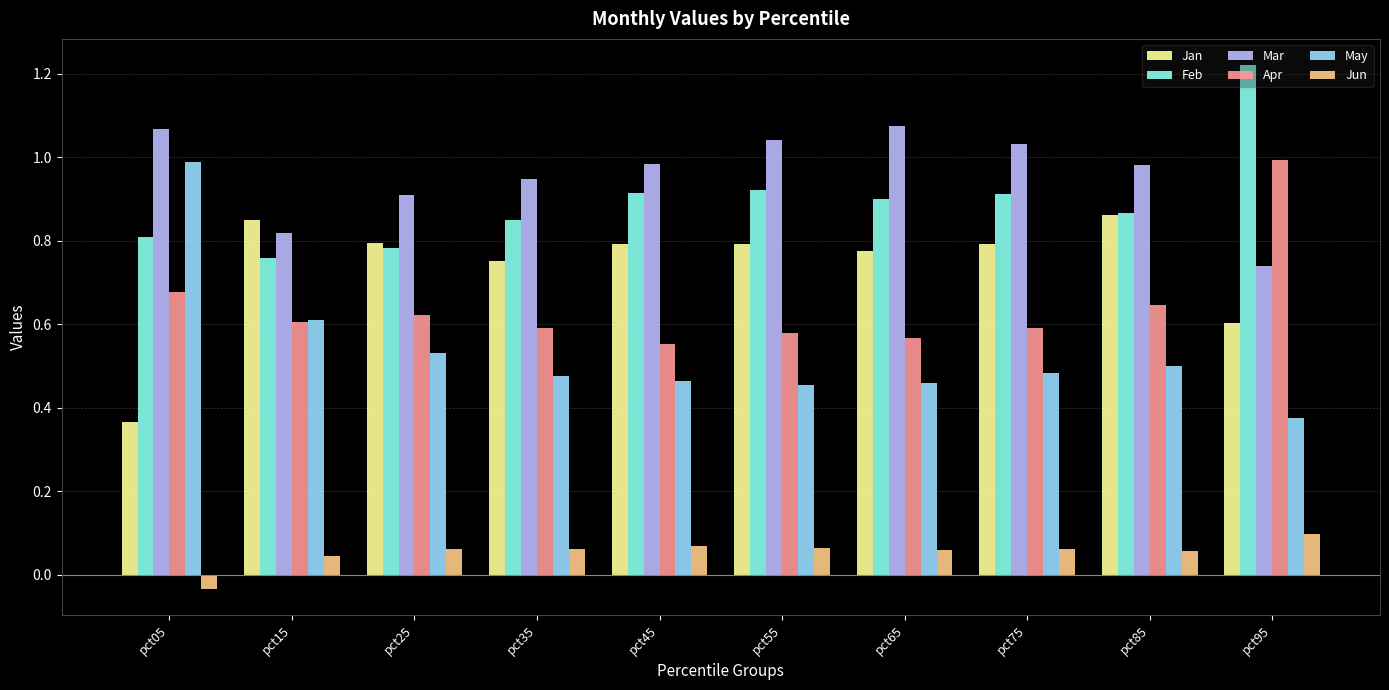

Which category has the highest value in the Feb series?

pct95